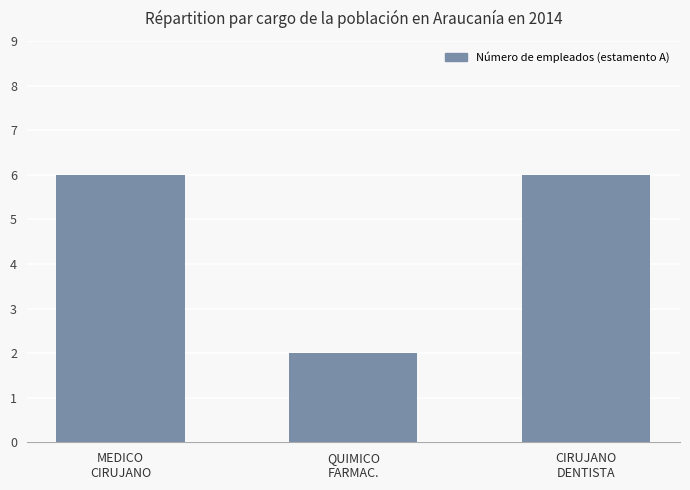

Reading right to left, what are all the values shown in this chart?

6	2	6